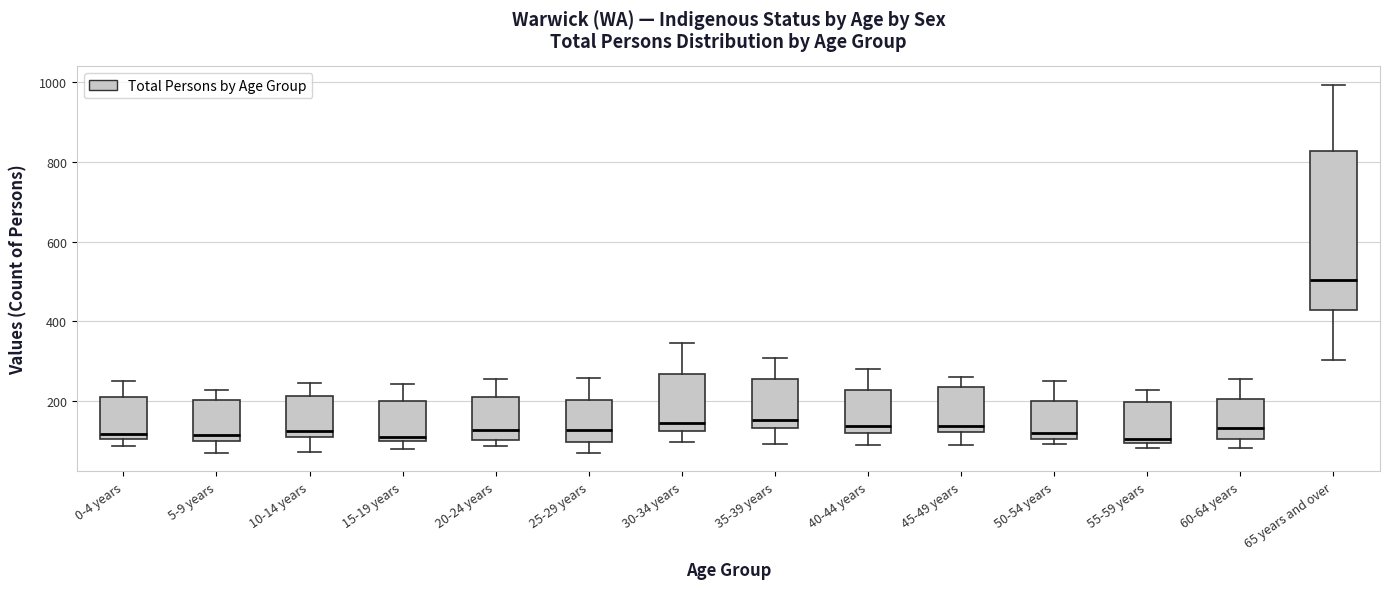

Reading left to right, read every box against the y-axis: the position of its median line, the range the box covers, and the ends of its whiskers. The values are not printed on the chart, so give them approximately, as read against the axis.

0-4 years: median 120, box 100 to 200, whiskers 80 to 240
5-9 years: median 120, box 100 to 200, whiskers 60 to 220
10-14 years: median 120, box 100 to 220, whiskers 60 to 240
15-19 years: median 100 (just above the box's lower edge), box 100 to 200, whiskers 80 to 240
20-24 years: median 120, box 100 to 200, whiskers 80 to 260
25-29 years: median 120, box 100 to 200, whiskers 60 to 260
30-34 years: median 140, box 120 to 260, whiskers 100 to 340
35-39 years: median 160, box 140 to 260, whiskers 100 to 300
40-44 years: median 140, box 120 to 220, whiskers 80 to 280
45-49 years: median 140, box 120 to 240, whiskers 80 to 260
50-54 years: median 120, box 100 to 200, whiskers 100 (just below the box's lower edge) to 240
55-59 years: median 100 (just above the box's lower edge), box 100 to 200, whiskers 80 to 220
60-64 years: median 140, box 100 to 200, whiskers 80 to 260
65 years and over: median 500, box 420 to 820, whiskers 300 to 1000